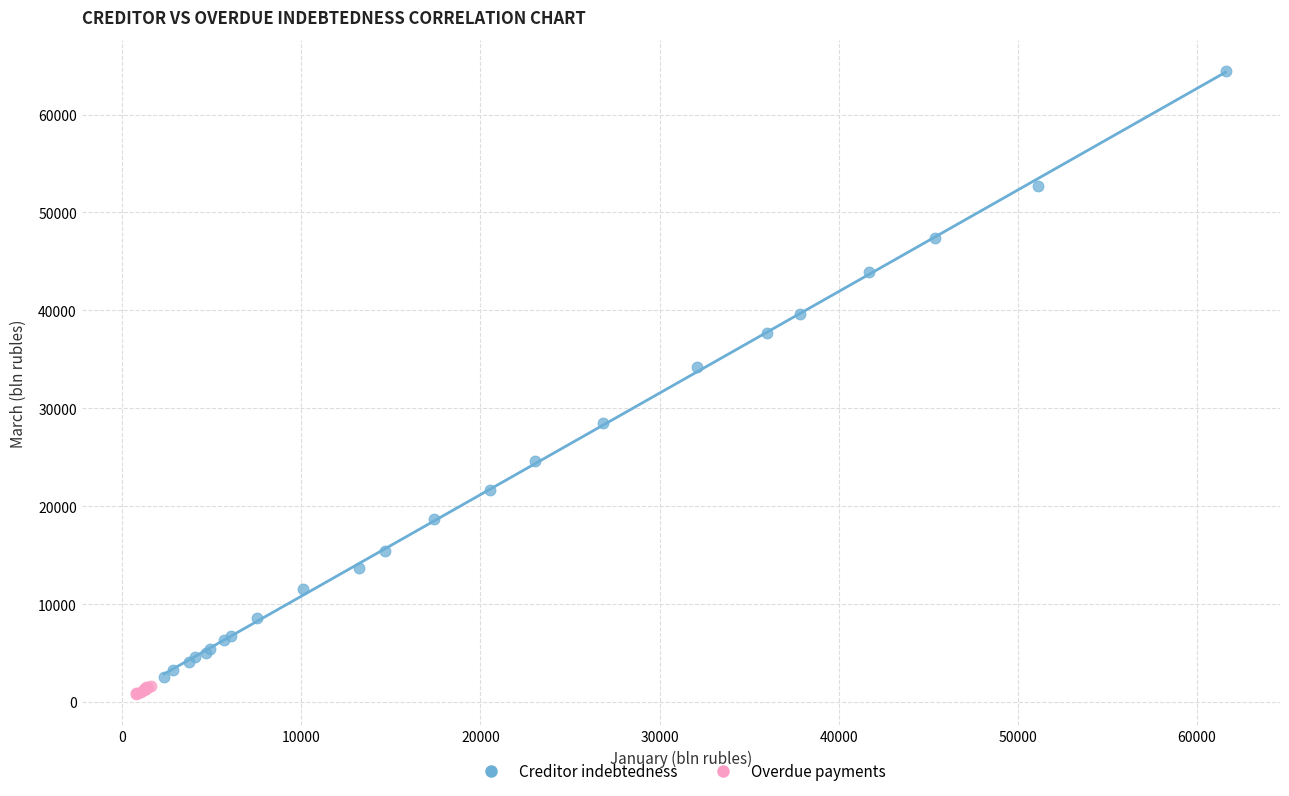

Which series contains the highest Y value?

Creditor indebtedness